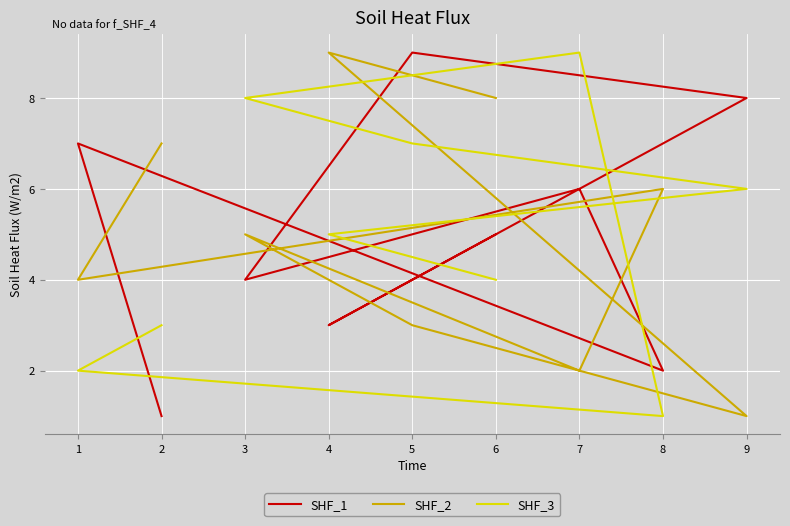

Between 9 and 8, which series saw the biggest shift?

SHF_1